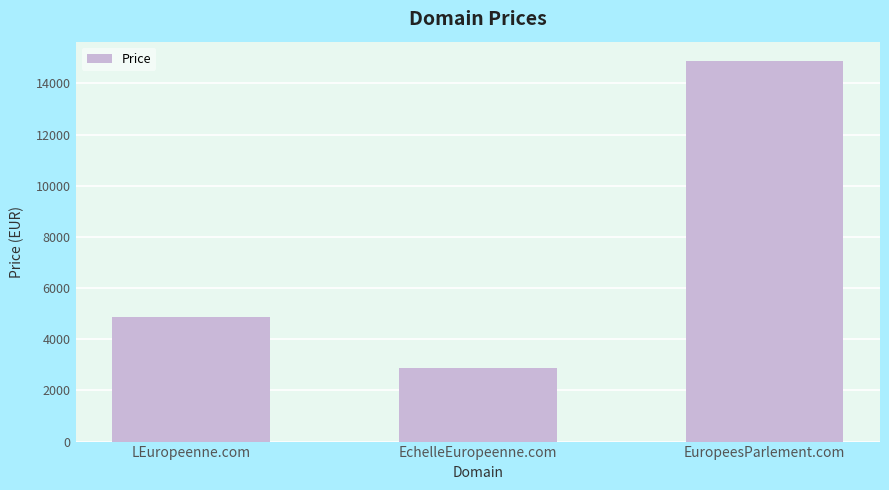

What is the smallest value displayed?

2888